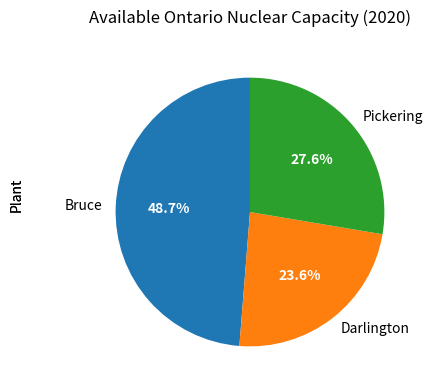

Which category has the smallest portion of the pie?

Darlington